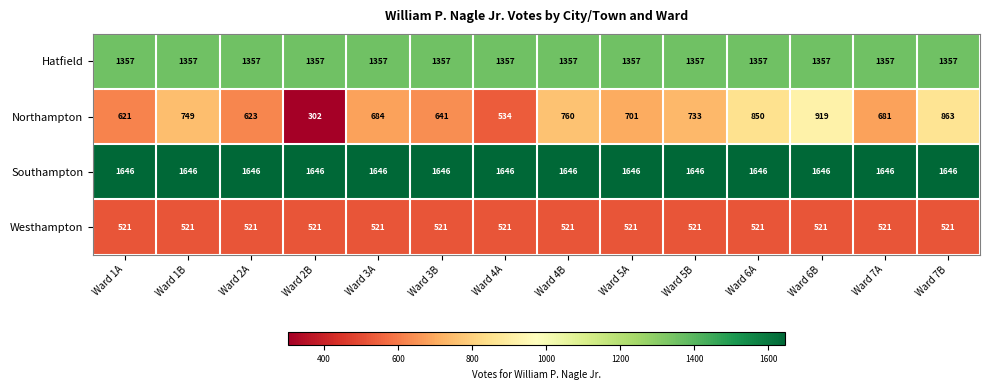

Which series has the largest total across all categories?

Southampton